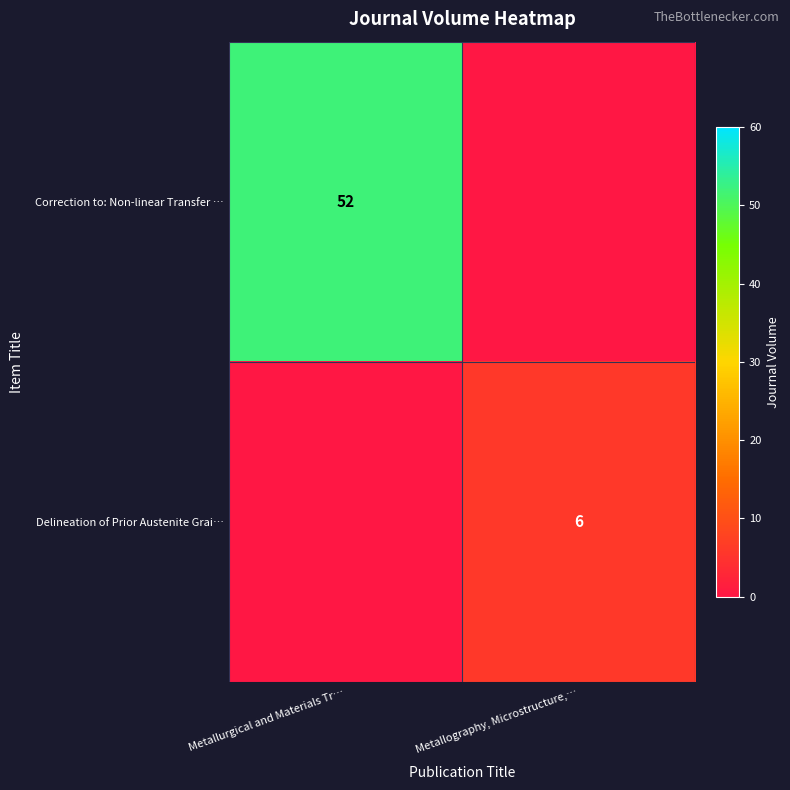

Is the value of Delineation of Prior Austenite Grai… at Metallography, Microstructure,… greater than the value of Correction to: Non-linear Transfer … at Metallurgical and Materials Tr…?

No